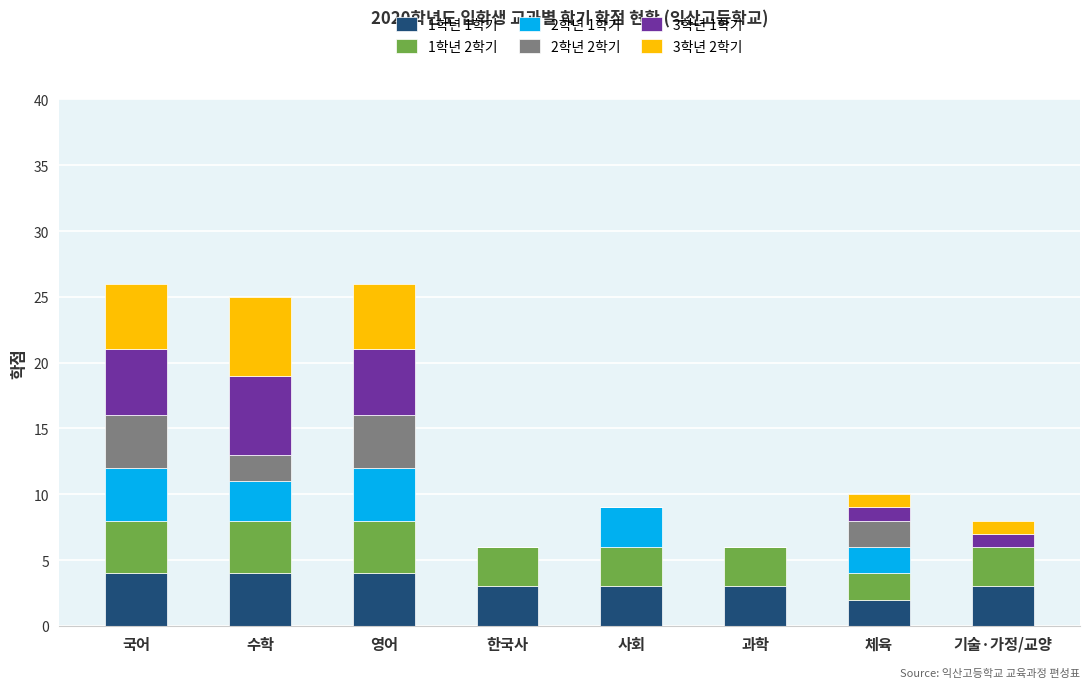

How many 3학년 1학기 values are between 0 and 5?

7